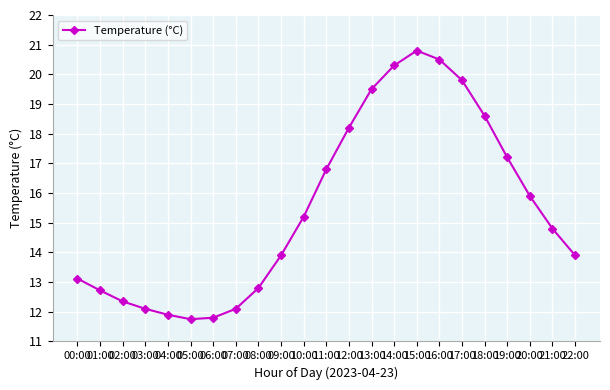

Where does the data first go above 14?

10:00